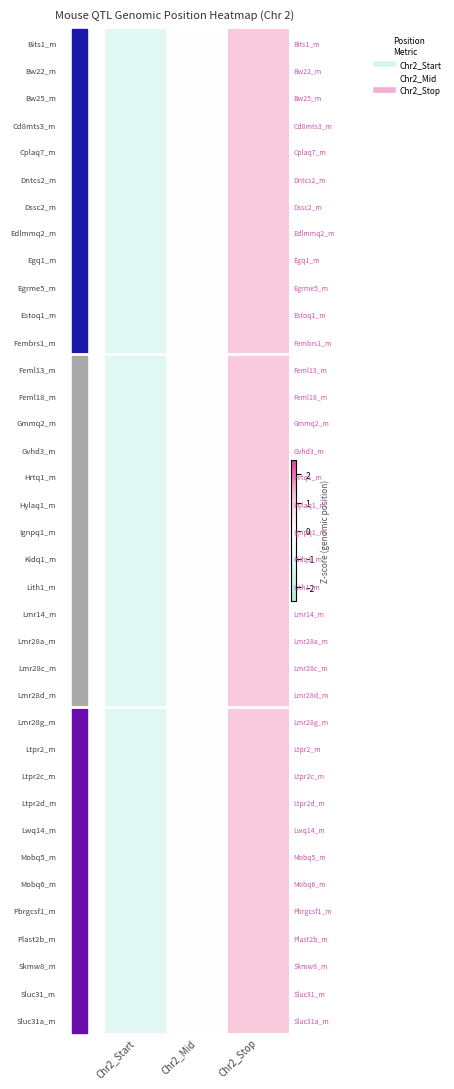

Which category has the highest value across all series?

Chr2_Stop